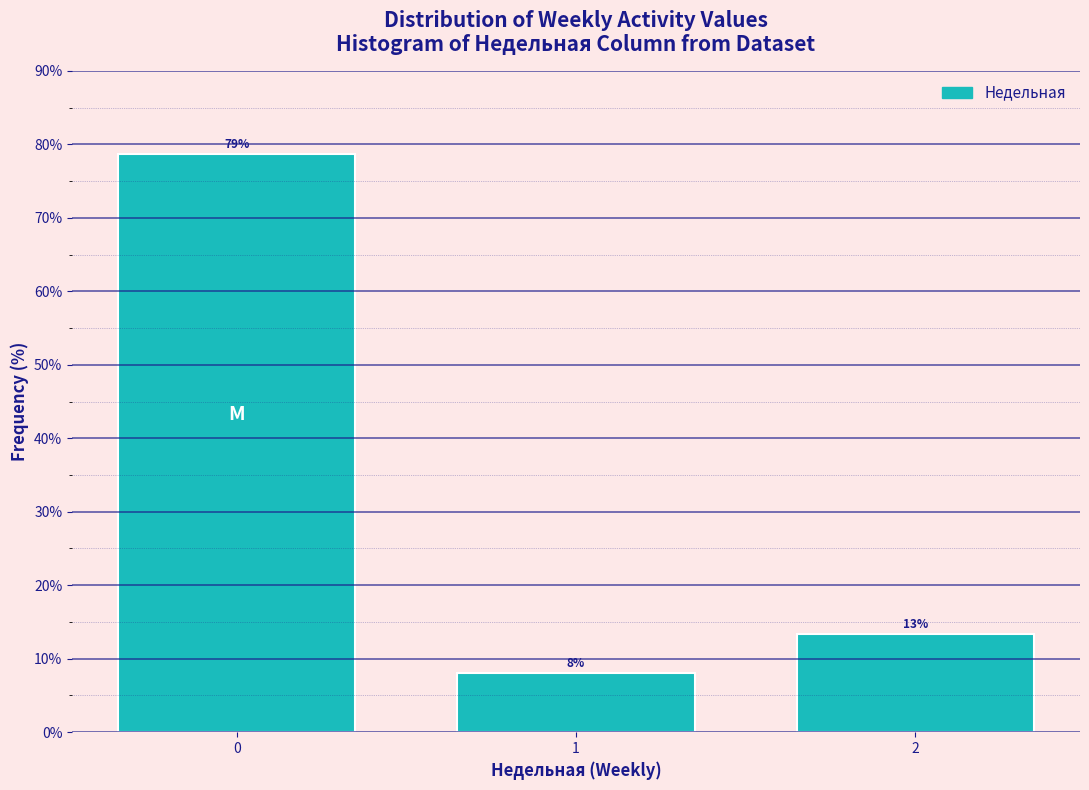

Rank the categories by value from highest to lowest.

0, 2, 1